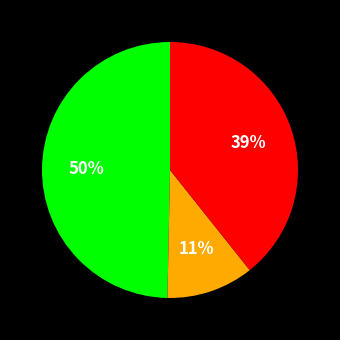

Is there any slice that represents more than half of the pie?

No